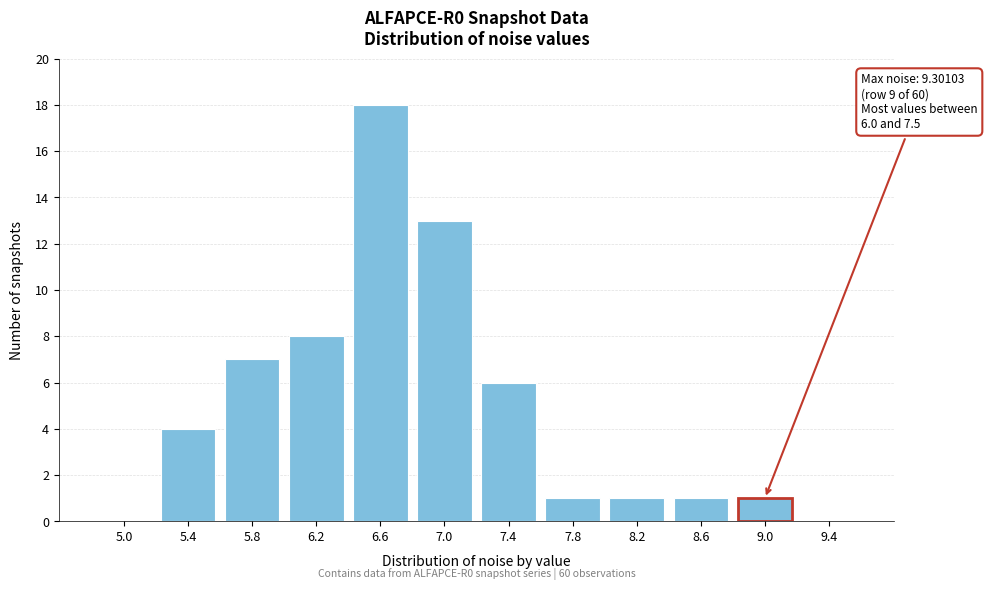

Reading right to left, transcribe all the data shown in this chart.

9.4=0	9.0=1	8.6=1	8.2=1	7.8=1	7.4=6	7.0=13	6.6=18	6.2=8	5.8=7	5.4=4	5.0=0